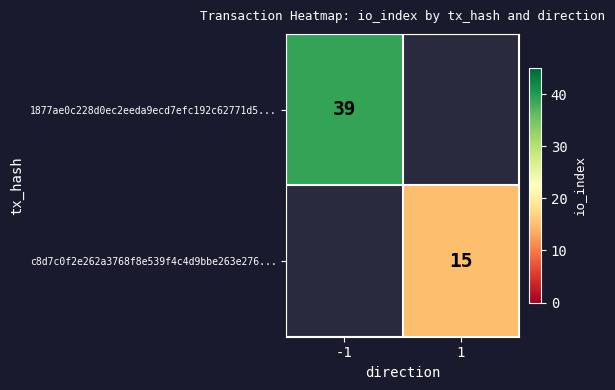

The value of c8d7c0f2e262a3768f8e539f4c4d9bbe263e276... at 1 is 4. True or false?

False